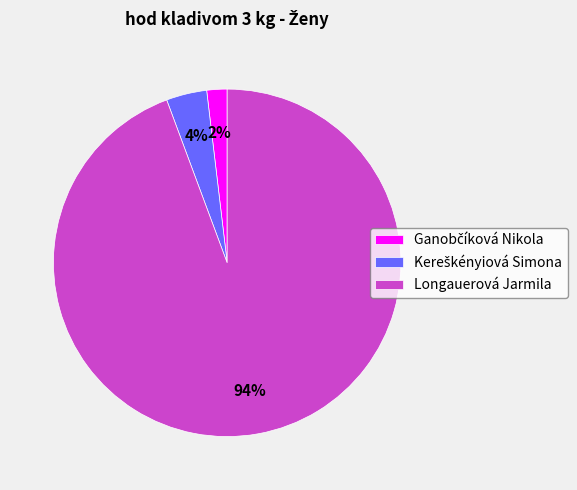

Is it true that Longauerová Jarmila is 94% of the pie?

True